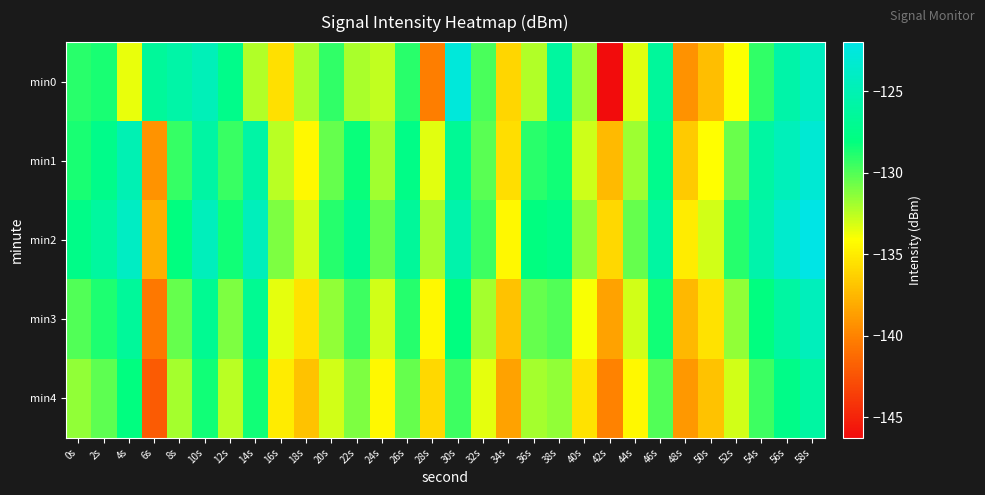

List the series in order of their peak value, highest first.

min2, min0, min1, min3, min4